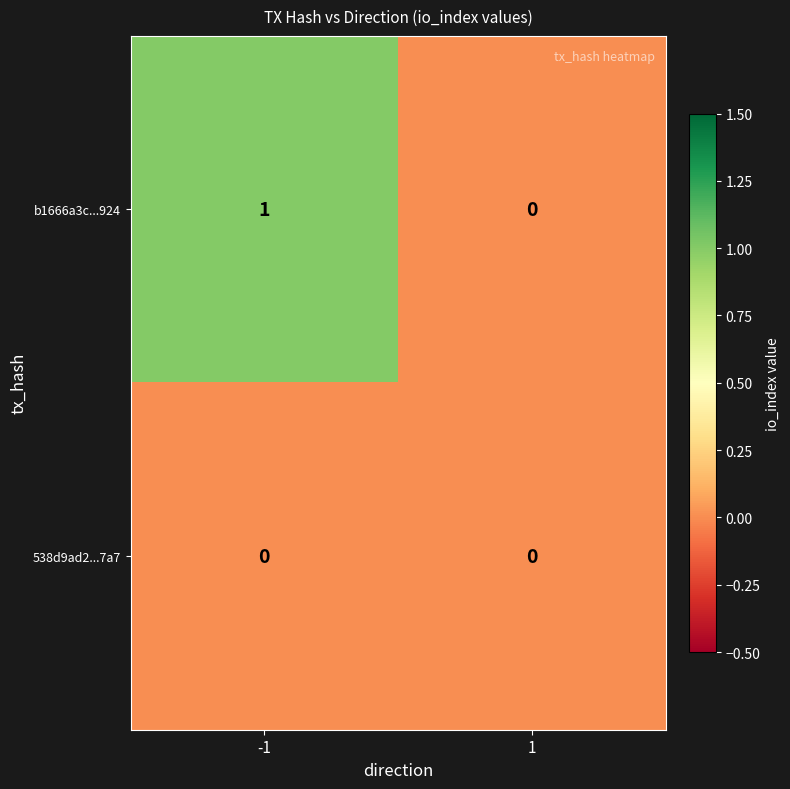

Reading left to right, list all the values displayed in this chart.

b1666a3c...924: -1=1	1=0
538d9ad2...7a7: -1=0	1=0